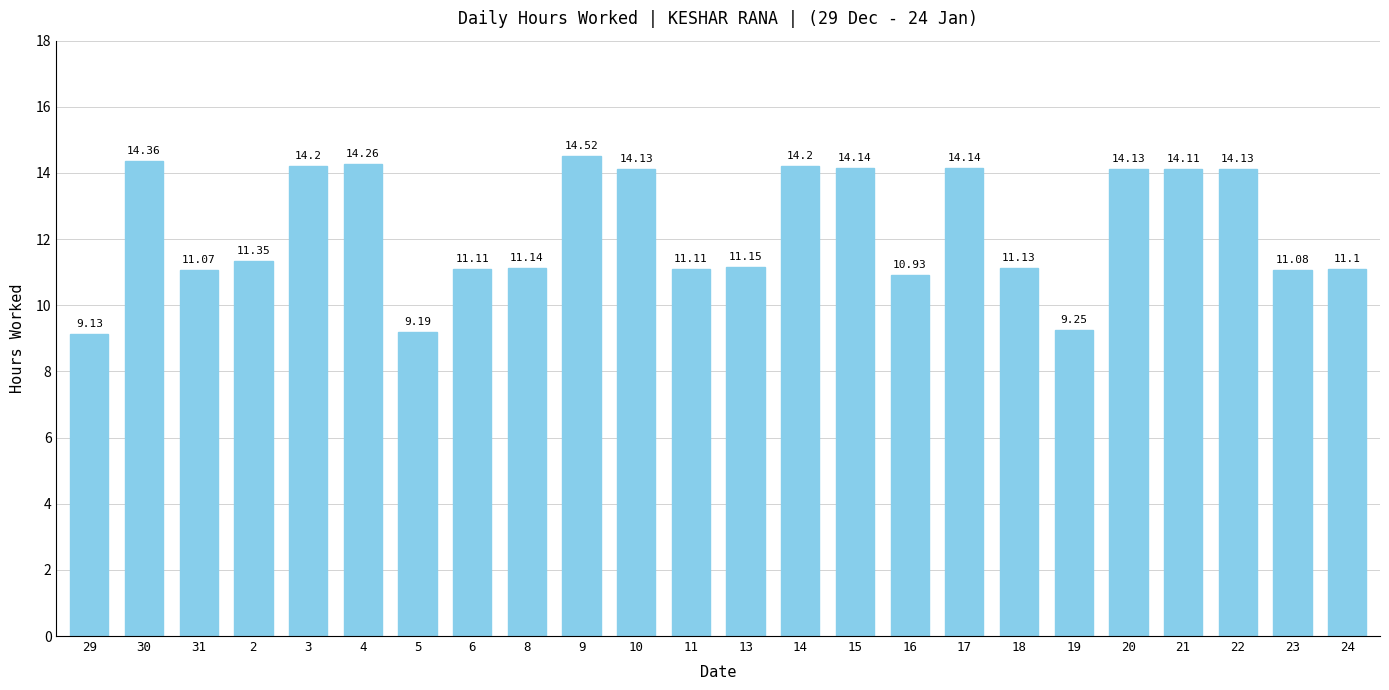

Between 14 and 5, which is larger?

14